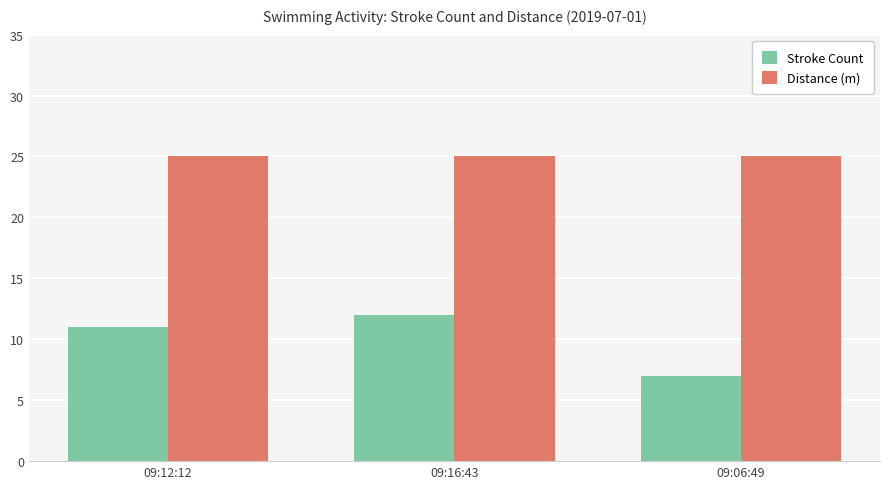

The Distance (m) series shows 35 at 09:06:49. True or false?

False